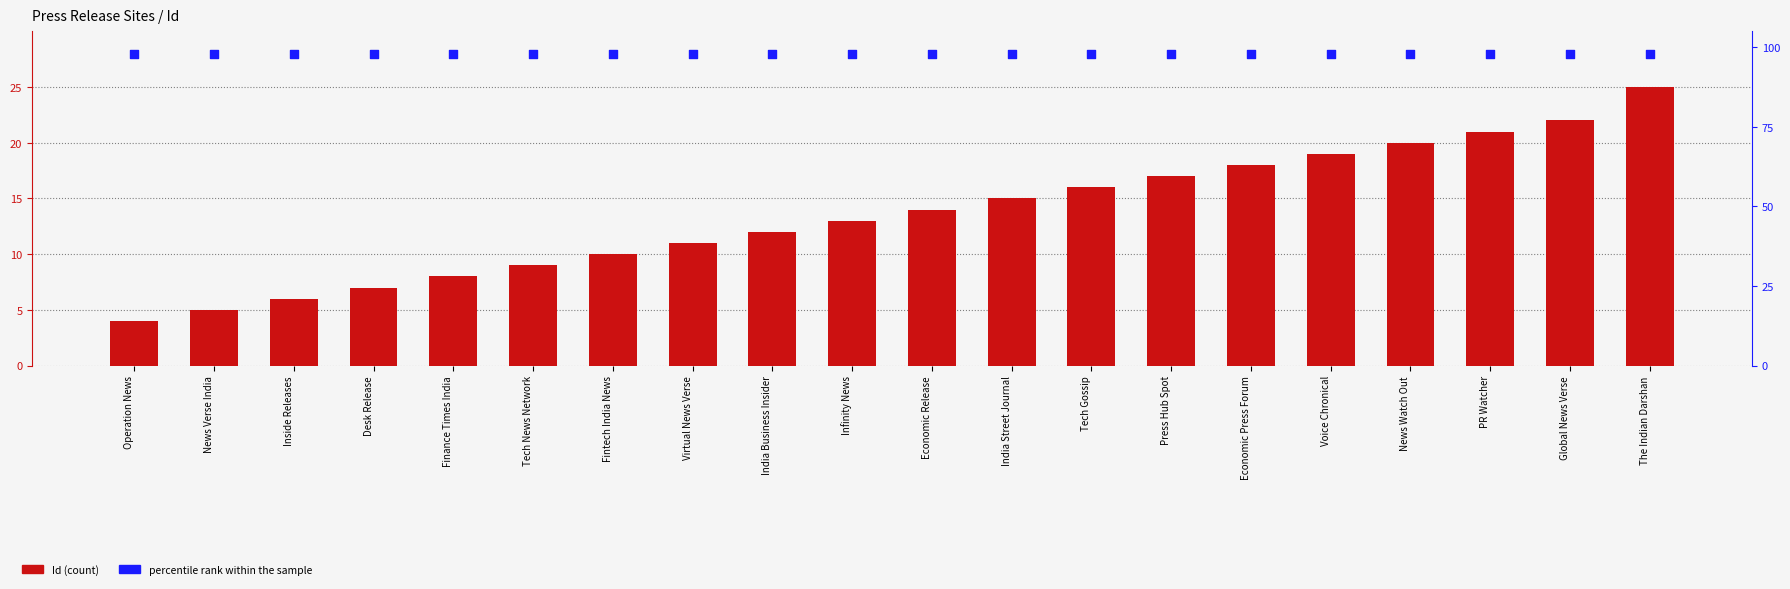

What is the total value across all series at Tech News Network?

107